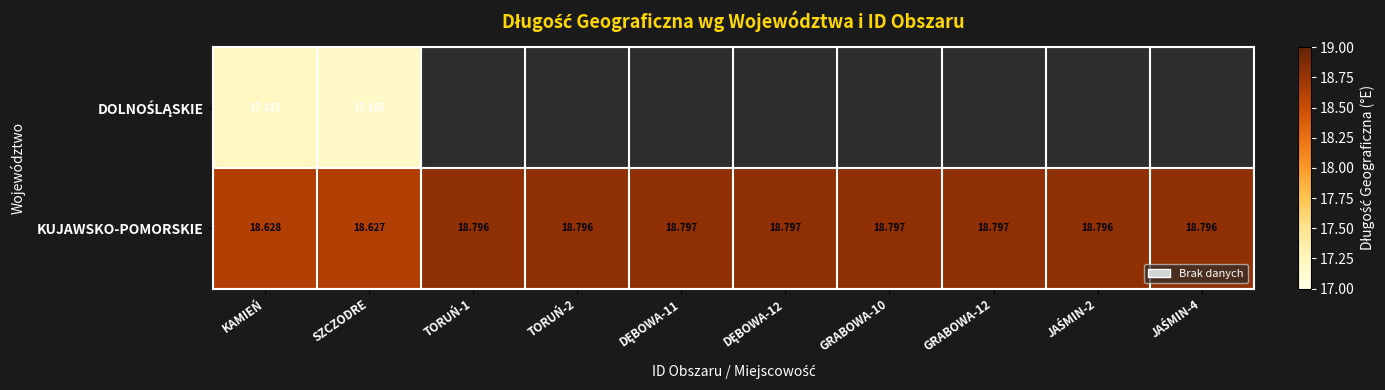

Which category has the lowest value in the KUJAWSKO-POMORSKIE series?

SZCZODRE